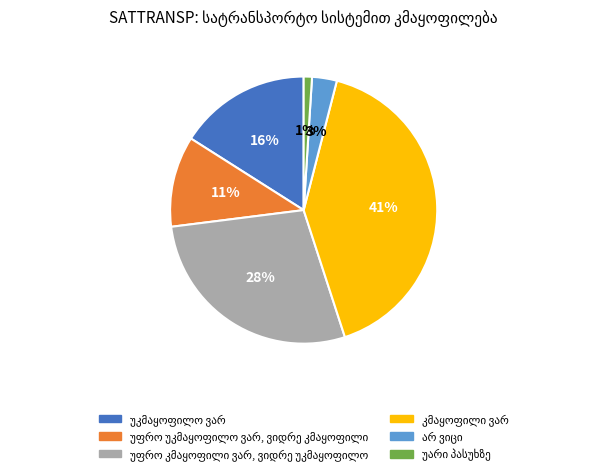

Does any single category account for the majority?

No